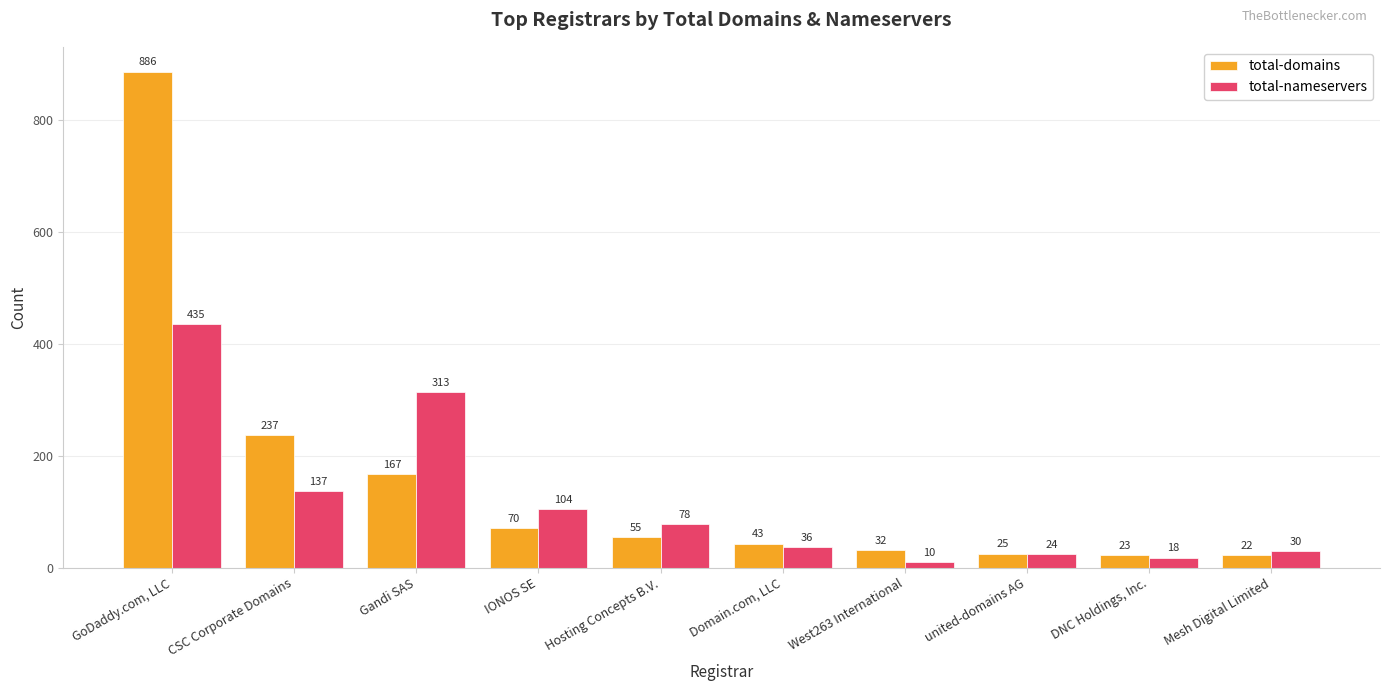

Which series changed the most between Domain.com, LLC and West263 International?

total-nameservers